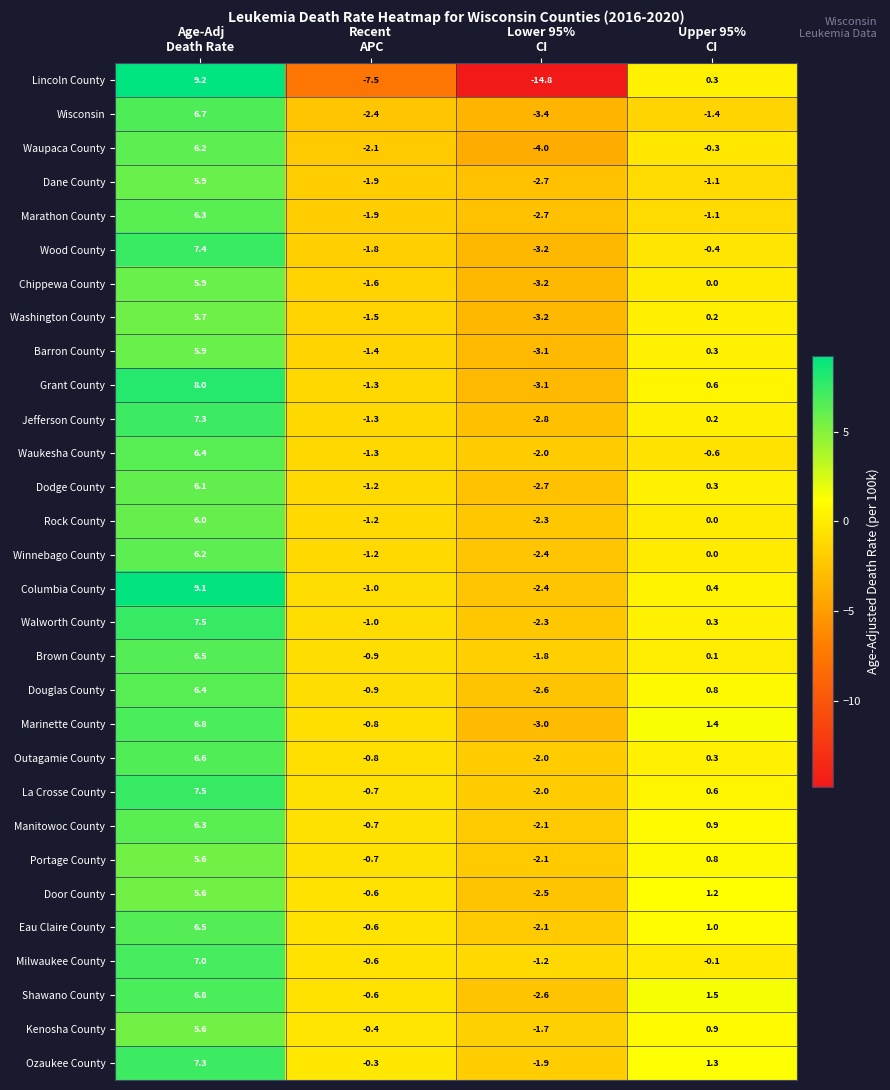

Which series has the largest total across all categories?

Ozaukee County